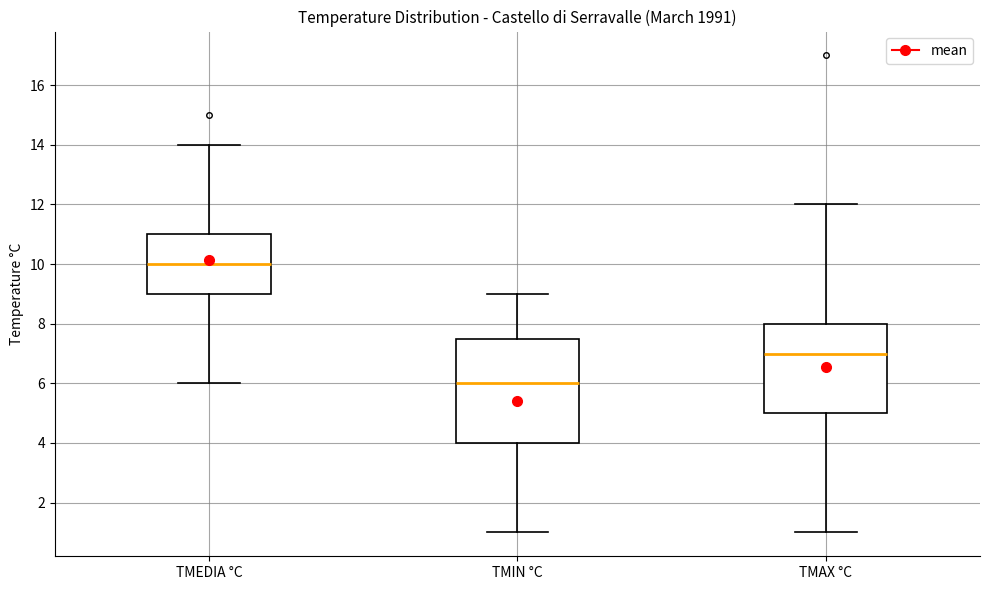

Reading left to right, transcribe this box plot: for each box, give where its median line is, the range the box spans, and where its two whiskers end, as read against the y-axis. The values are not printed on the chart, so give them approximately, as read against the axis.

TMEDIA °C: median 10.0, box 9.0 to 11.0, whiskers 6.0 to 14.0
TMIN °C: median 6.0, box 4.0 to 7.6, whiskers 1.0 to 9.0
TMAX °C: median 7.0, box 5.0 to 8.0, whiskers 1.0 to 12.0